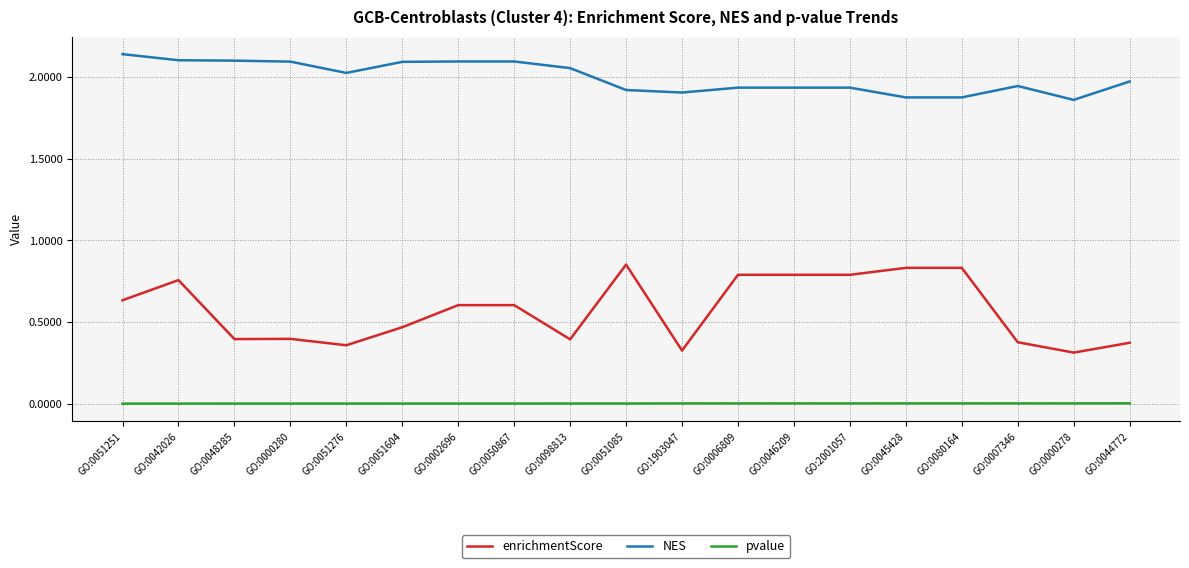

What is the sum of all enrichmentScore values?

10.9